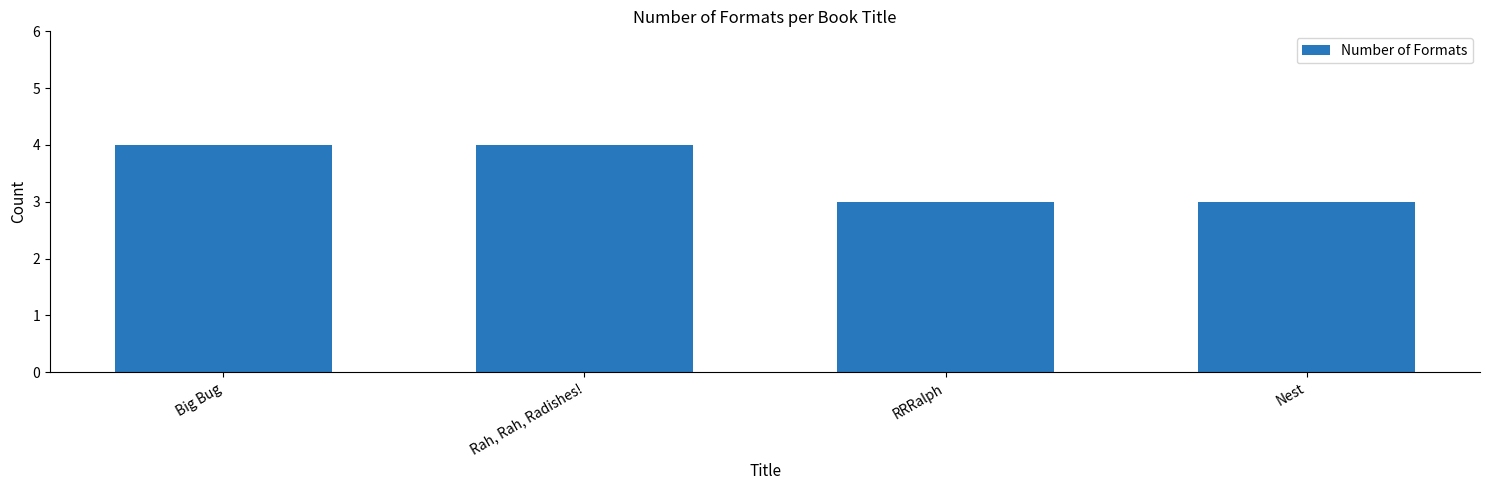

Between Big Bug and Nest, which is larger?

Big Bug